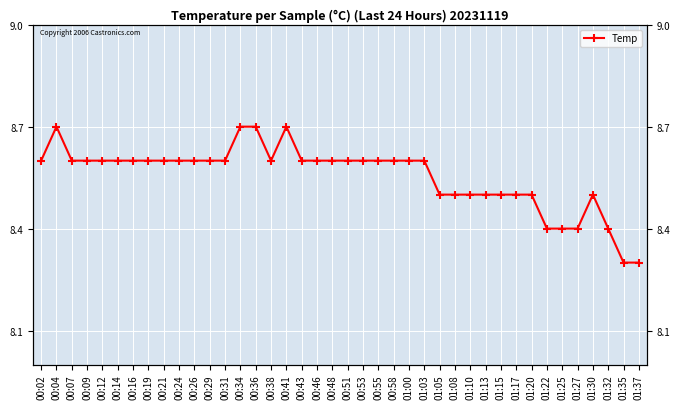

What is the label of the 7th point from the right?

01:22